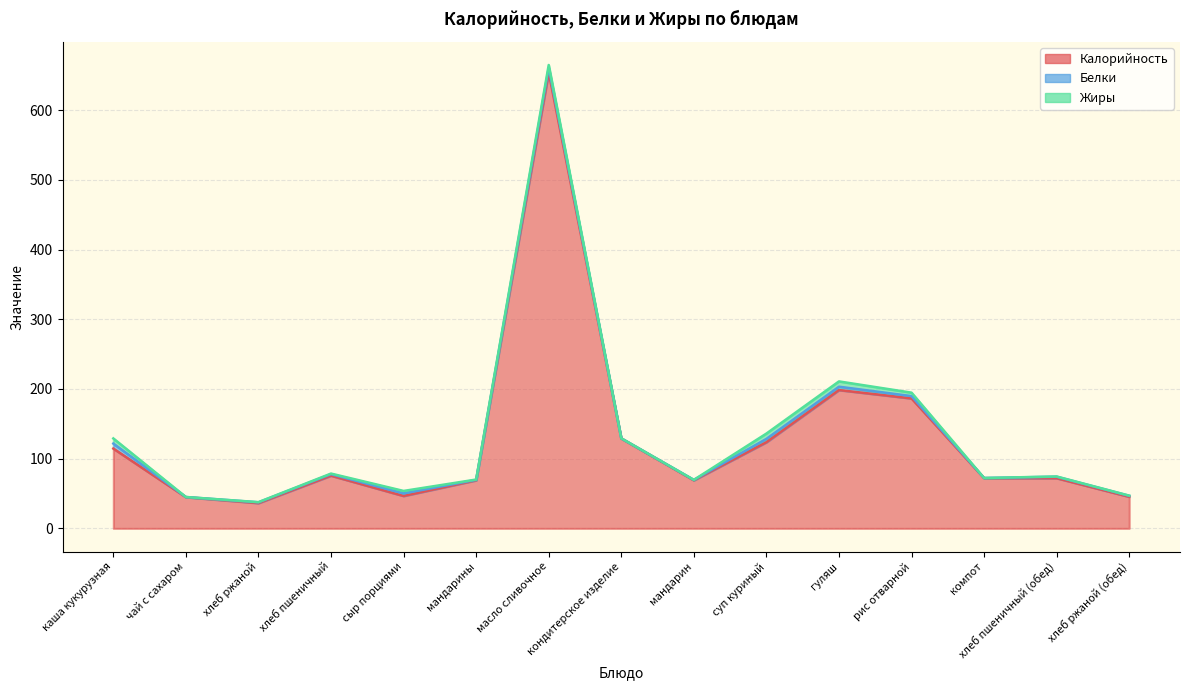

How many values in the Калорийность series exceed 72?

7